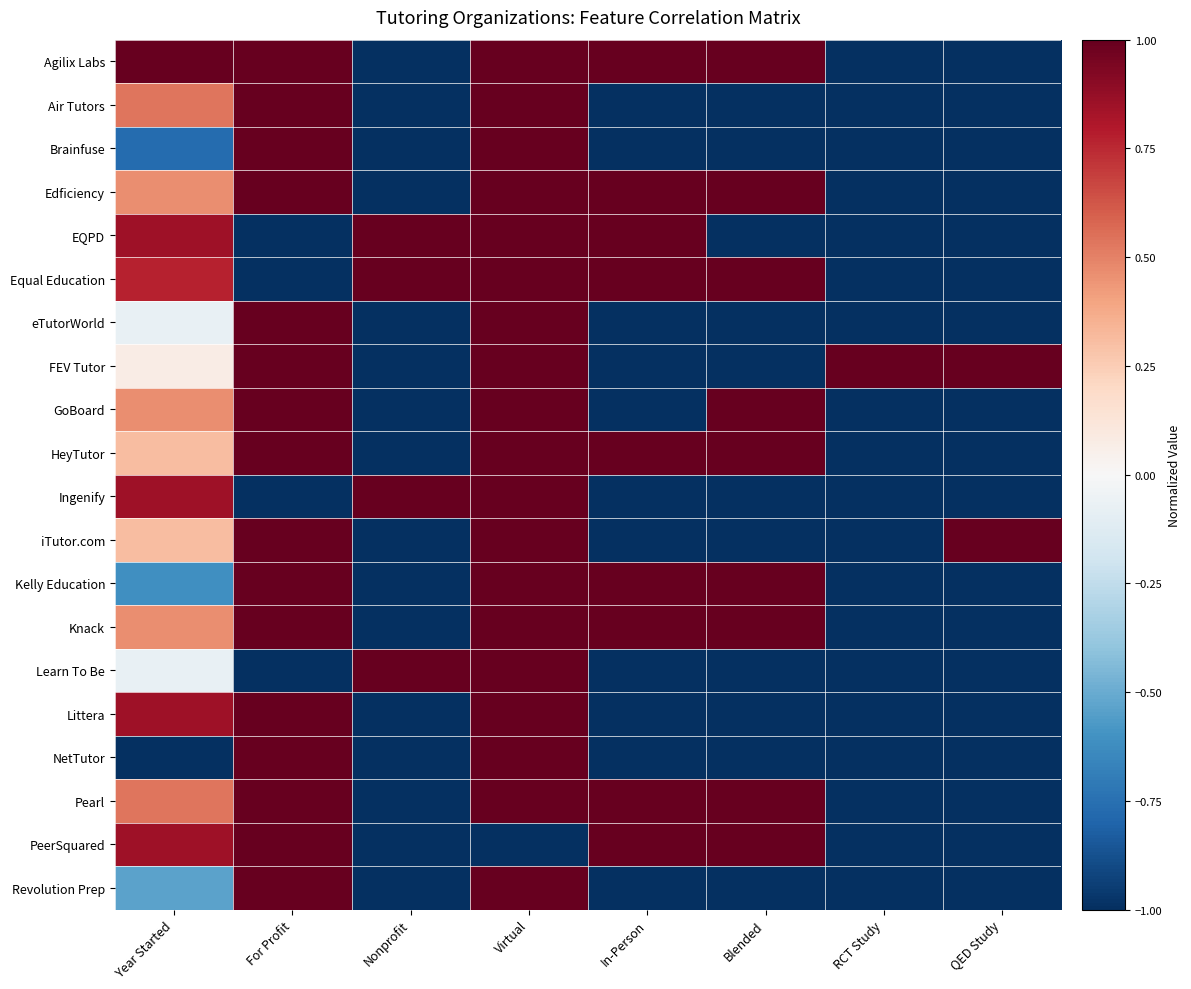

Which series has the widest spread of values?

Agilix Labs